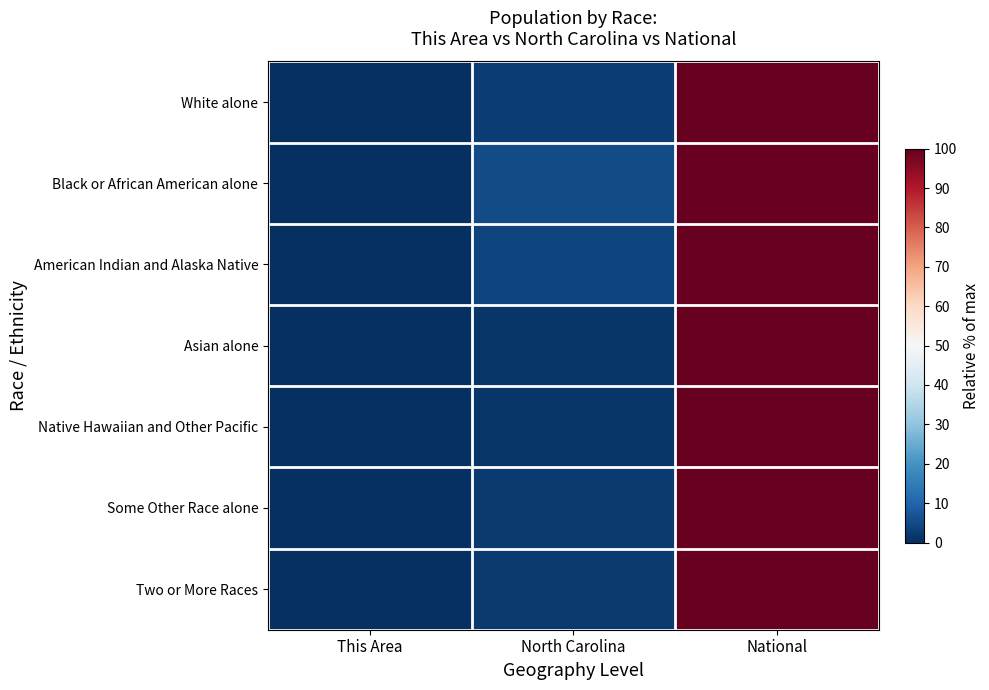

Which label corresponds to the largest value in the chart?

National